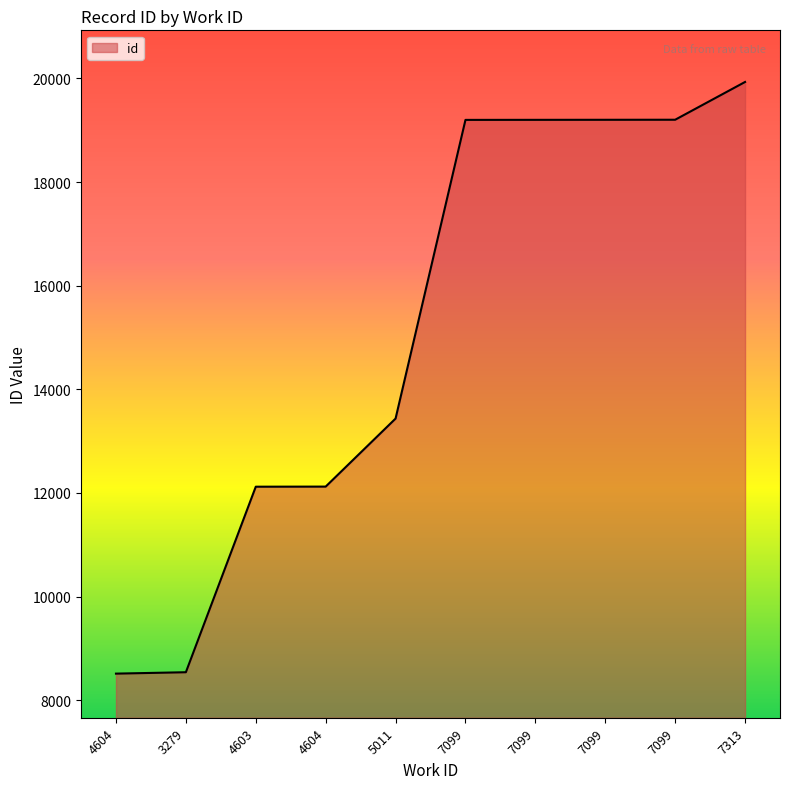

Reading right to left, transcribe all the data shown in this chart.

7313=19933	7099=19204	7099=19203	7099=19202	7099=19201	5011=13436	4604=12123	4603=12121	3279=8540	4604=8513